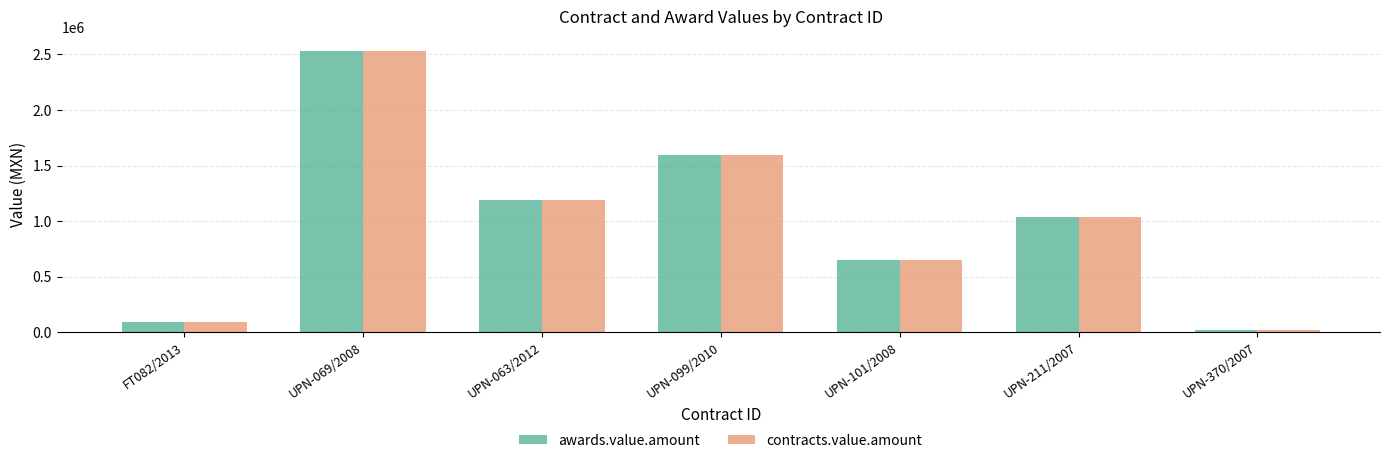

At which category does the chart reach its peak across all series?

UPN-069/2008